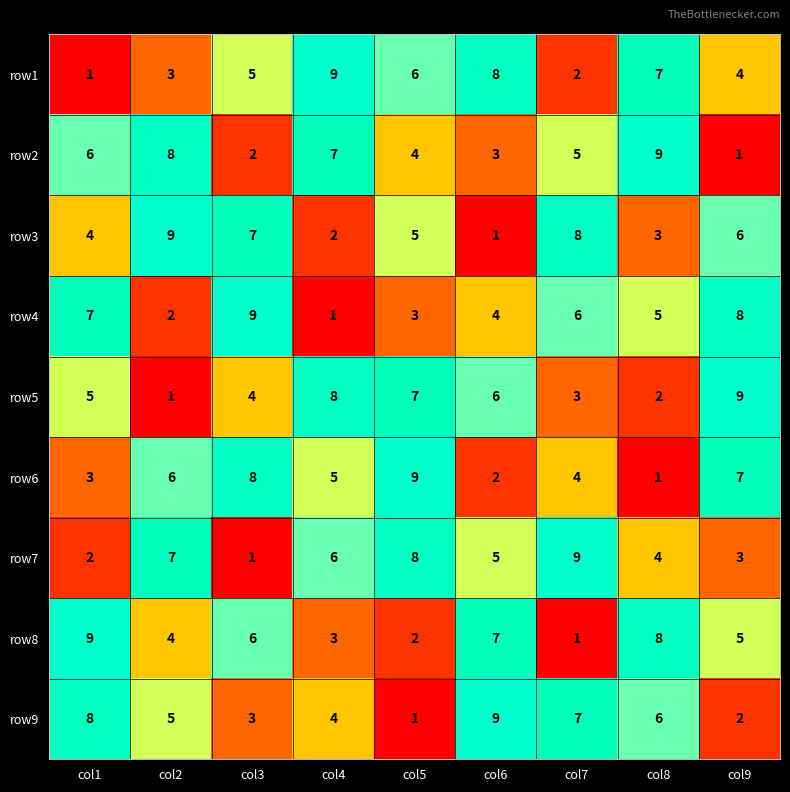

The row2 series shows 12 at col8. True or false?

False